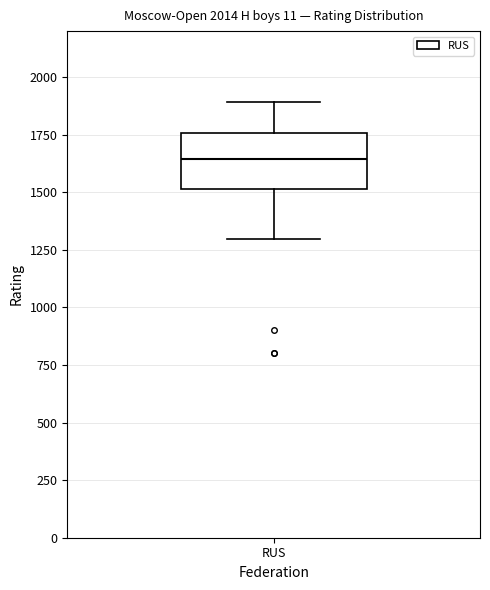

Read this box plot against the y-axis: the position of the median line, the range covered by the box, and the ends of both whiskers. The values are not printed on the chart, so give them approximately, as read against the axis.

median 1650, box 1500 to 1750, whiskers 1300 to 1900